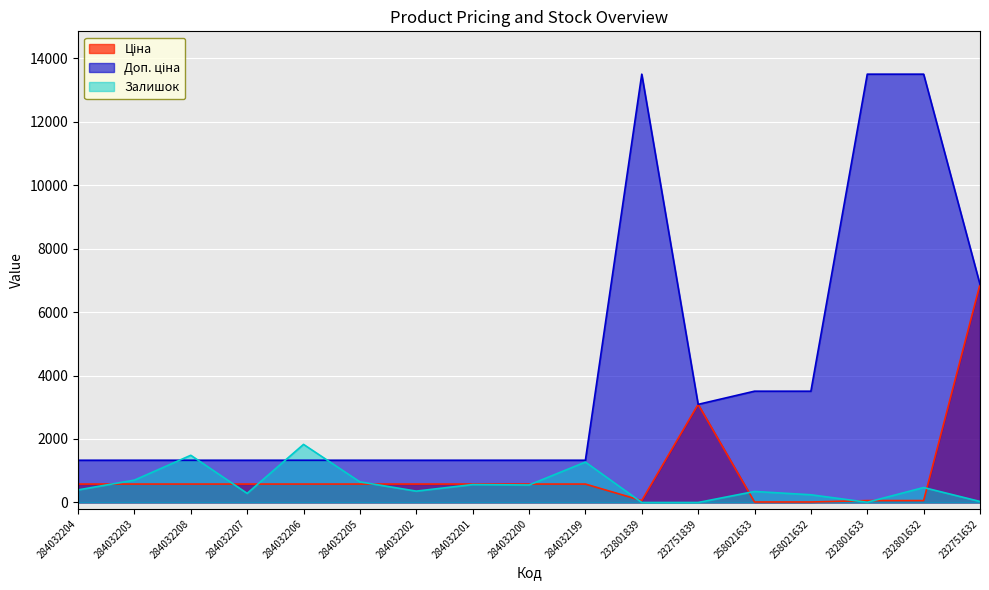

Is the value of Ціна at 284032204 greater than the value of Доп. ціна at 232801633?

No